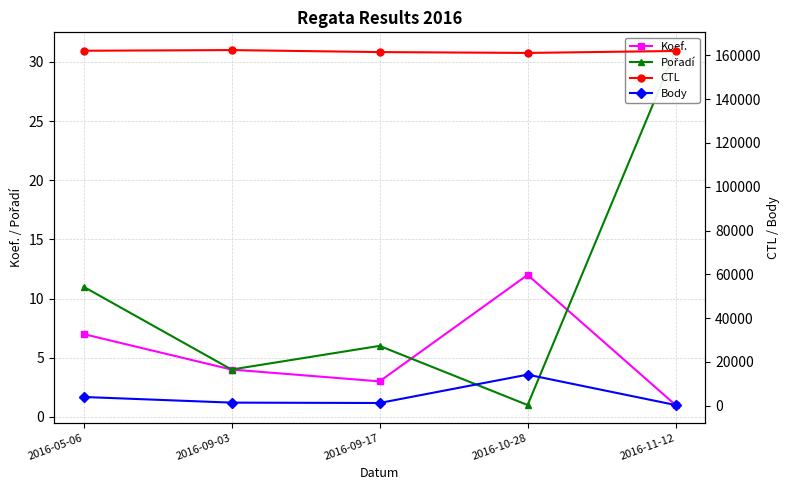

Is the value of Koef. at 2016-10-28 greater than the value of Body at 2016-10-28?

No